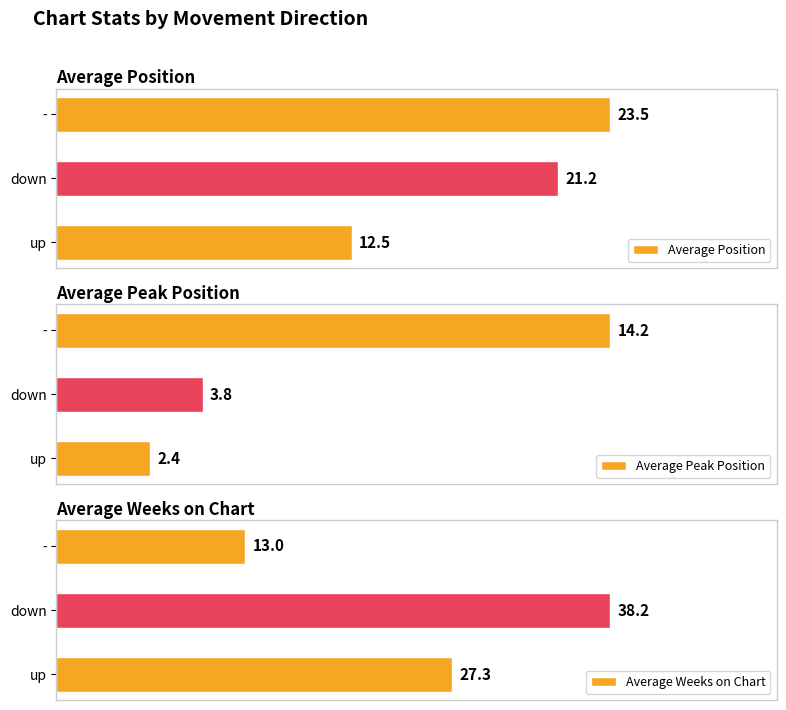

What is the value of the Average Weeks on Chart bar at the 2nd from the left?

38.2